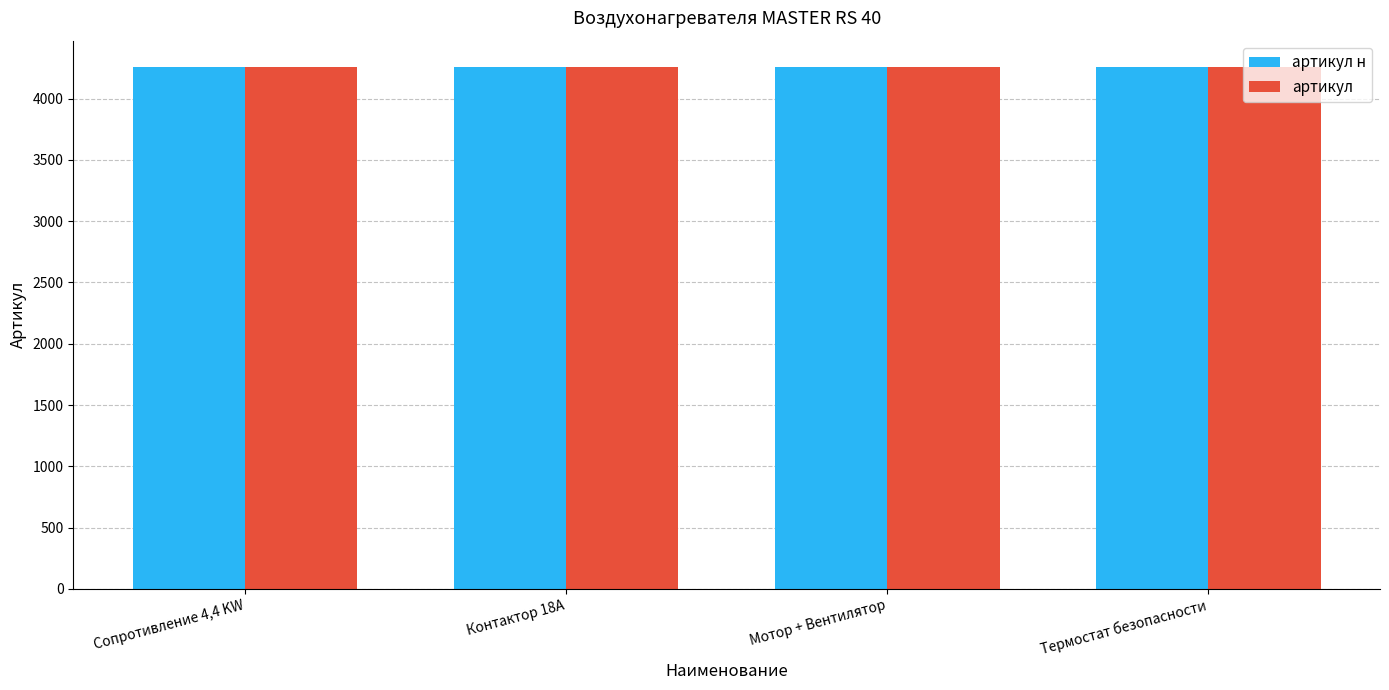

Is it true that артикул equals 4260.1 at Термостат безопасности?

True